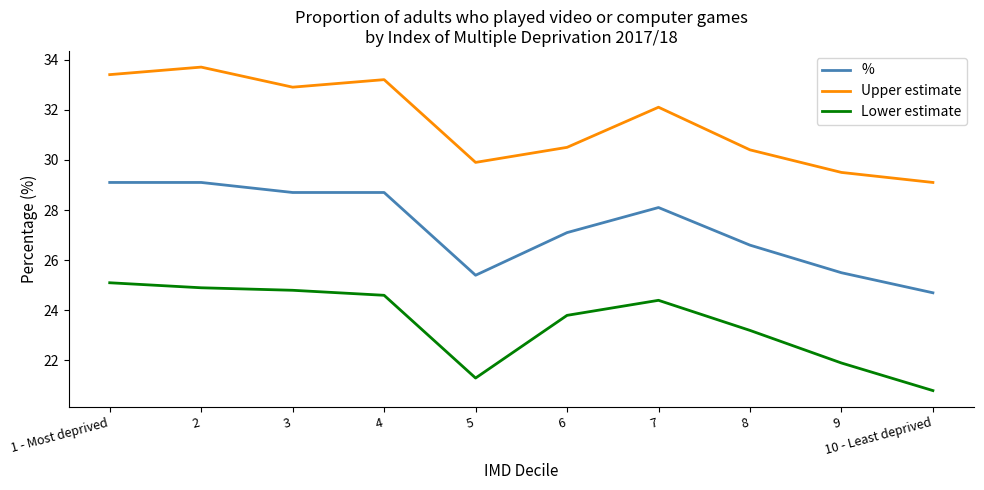

The Lower estimate series shows 24.4 at 7. True or false?

True